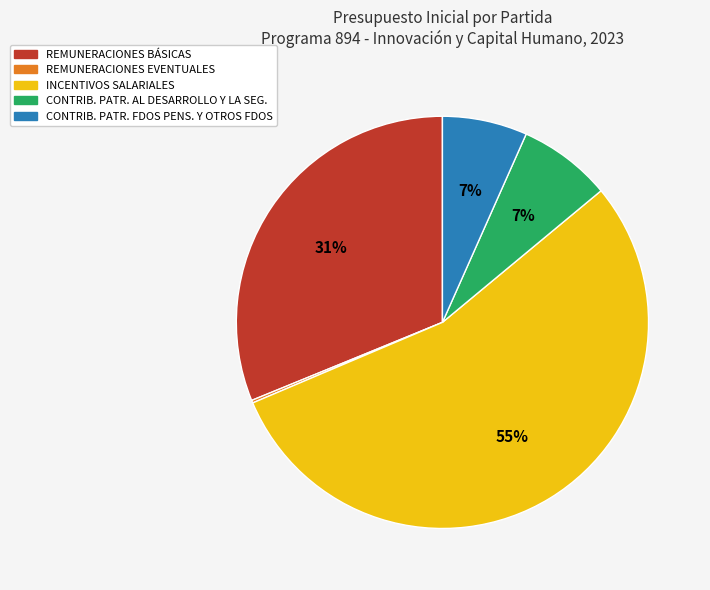

Does CONTRIB. PATR. FDOS PENS. Y OTROS FDOS represent more than half of the total?

No